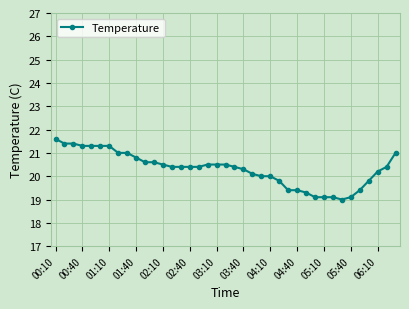

What is the value of the 23rd point from the left?

20.1